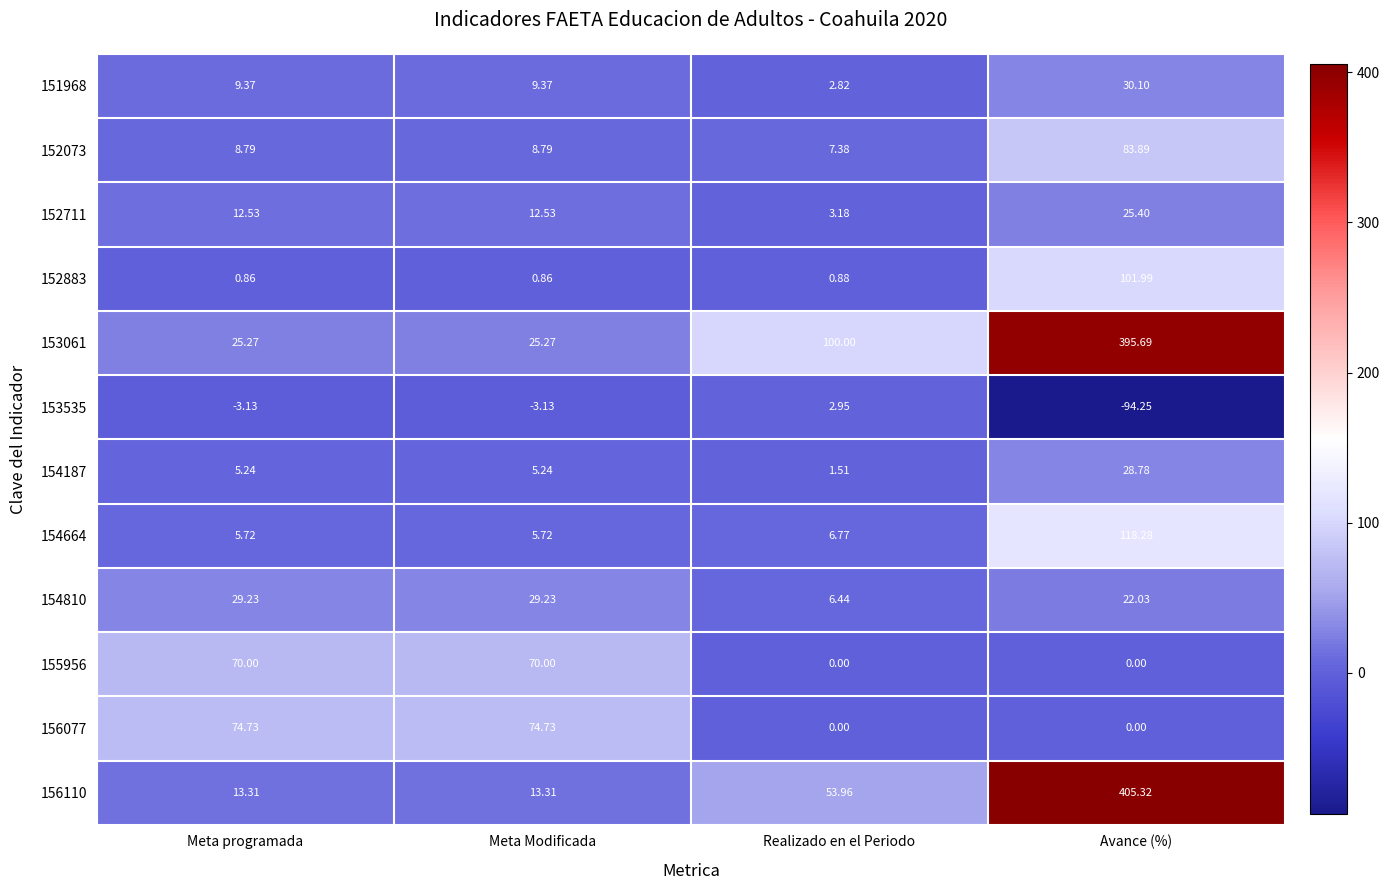

At which label is 154664 closest to 62?

Realizado en el Periodo